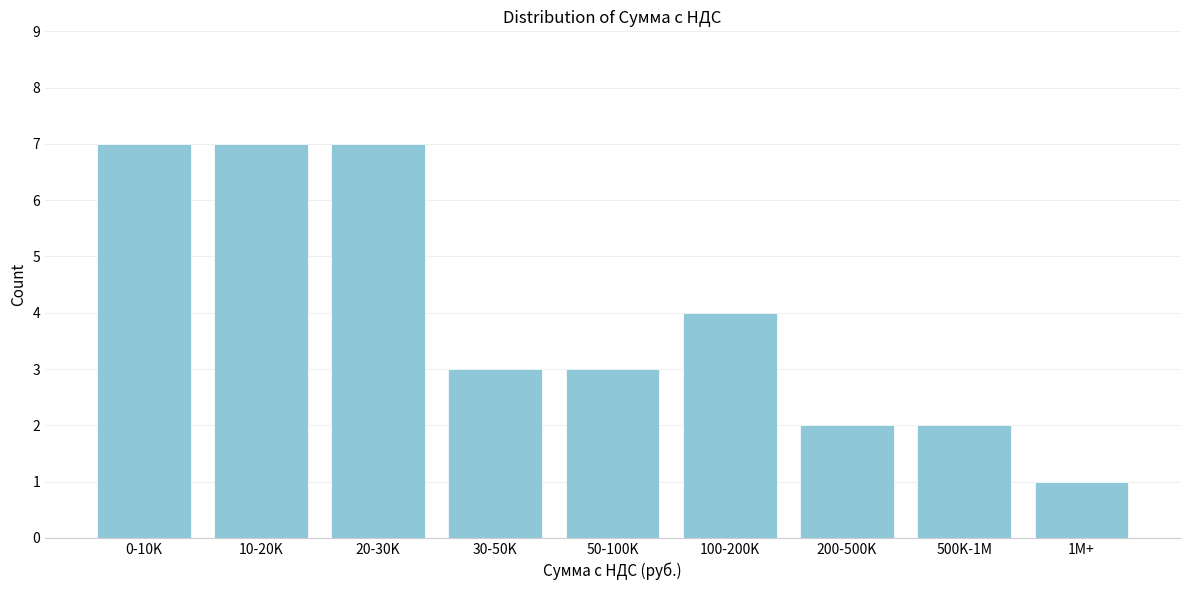

Reading right to left, what are all the values shown in this chart?

1	2	2	4	3	3	7	7	7